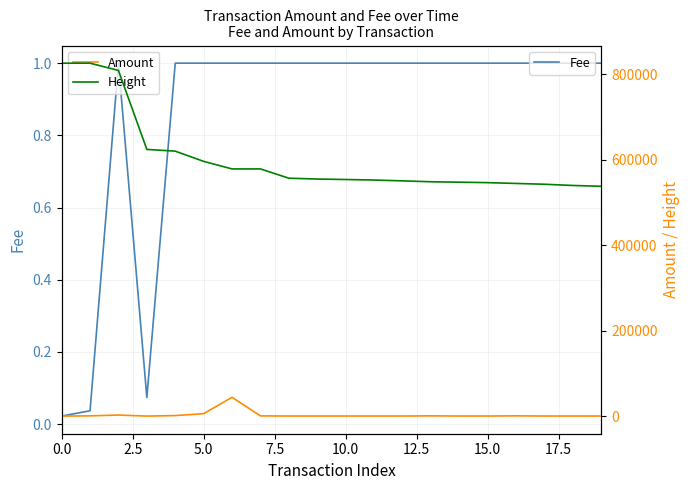

What is the value of the Amount point at the 8th from the left?

444.0